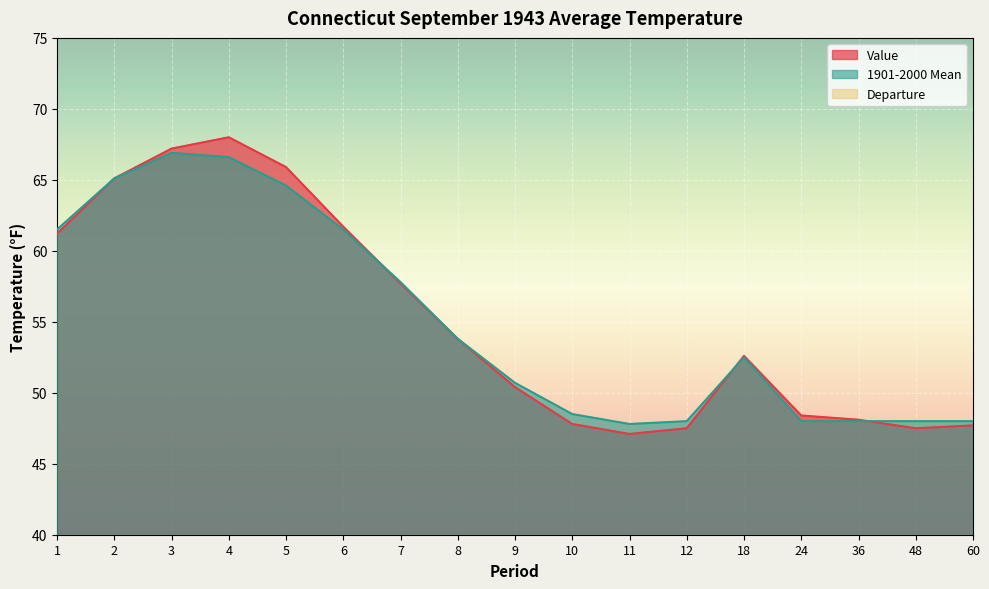

What is the value of the Value point at the 3rd from the left?

67.2